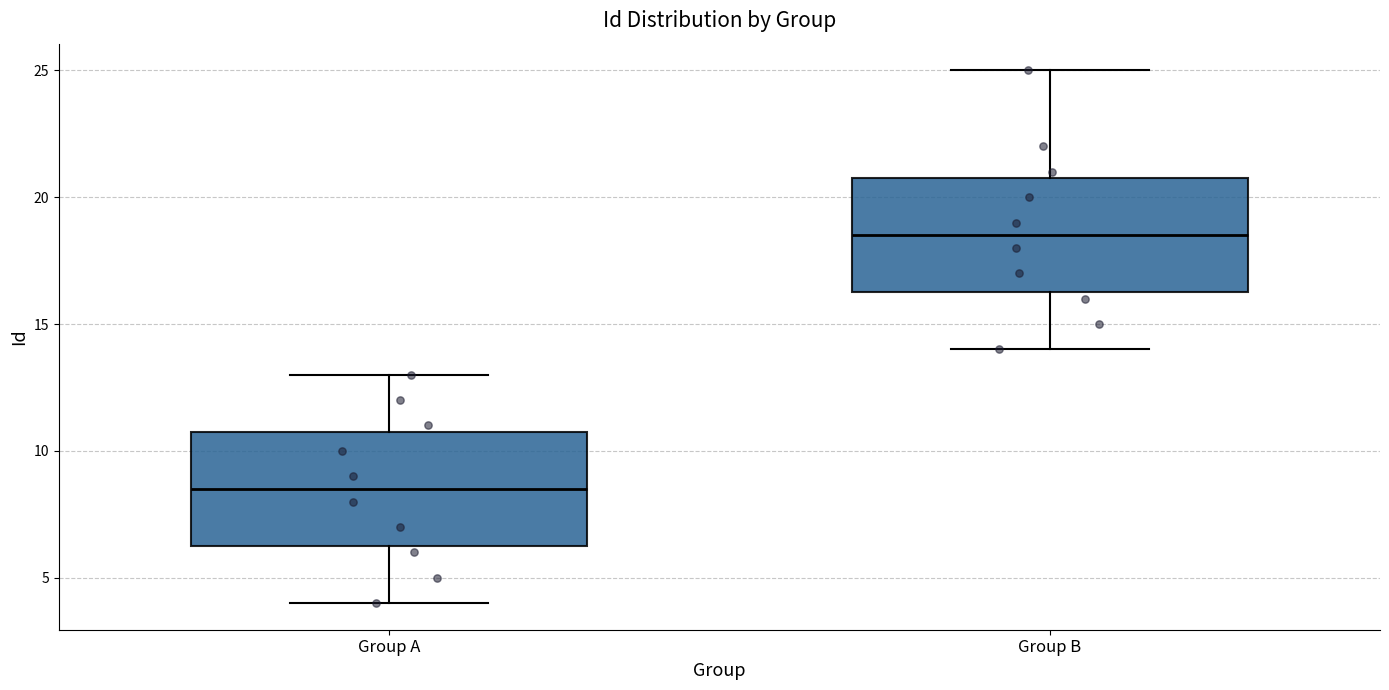

Which box's median line is the lowest?

Group A